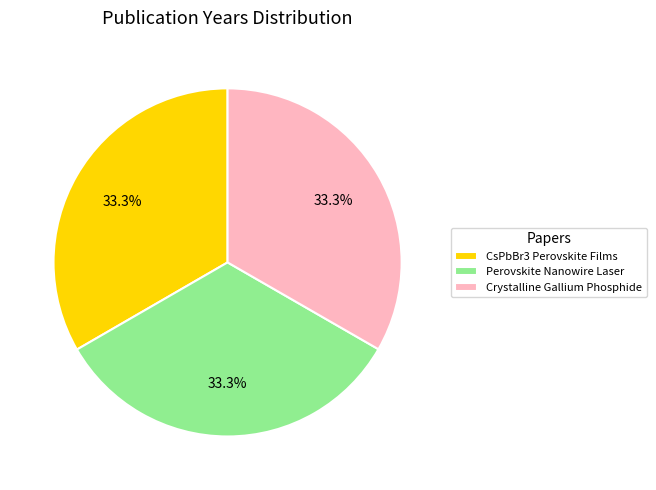

What is the total percentage of Perovskite Nanowire Laser and CsPbBr3 Perovskite Films?

66.7%